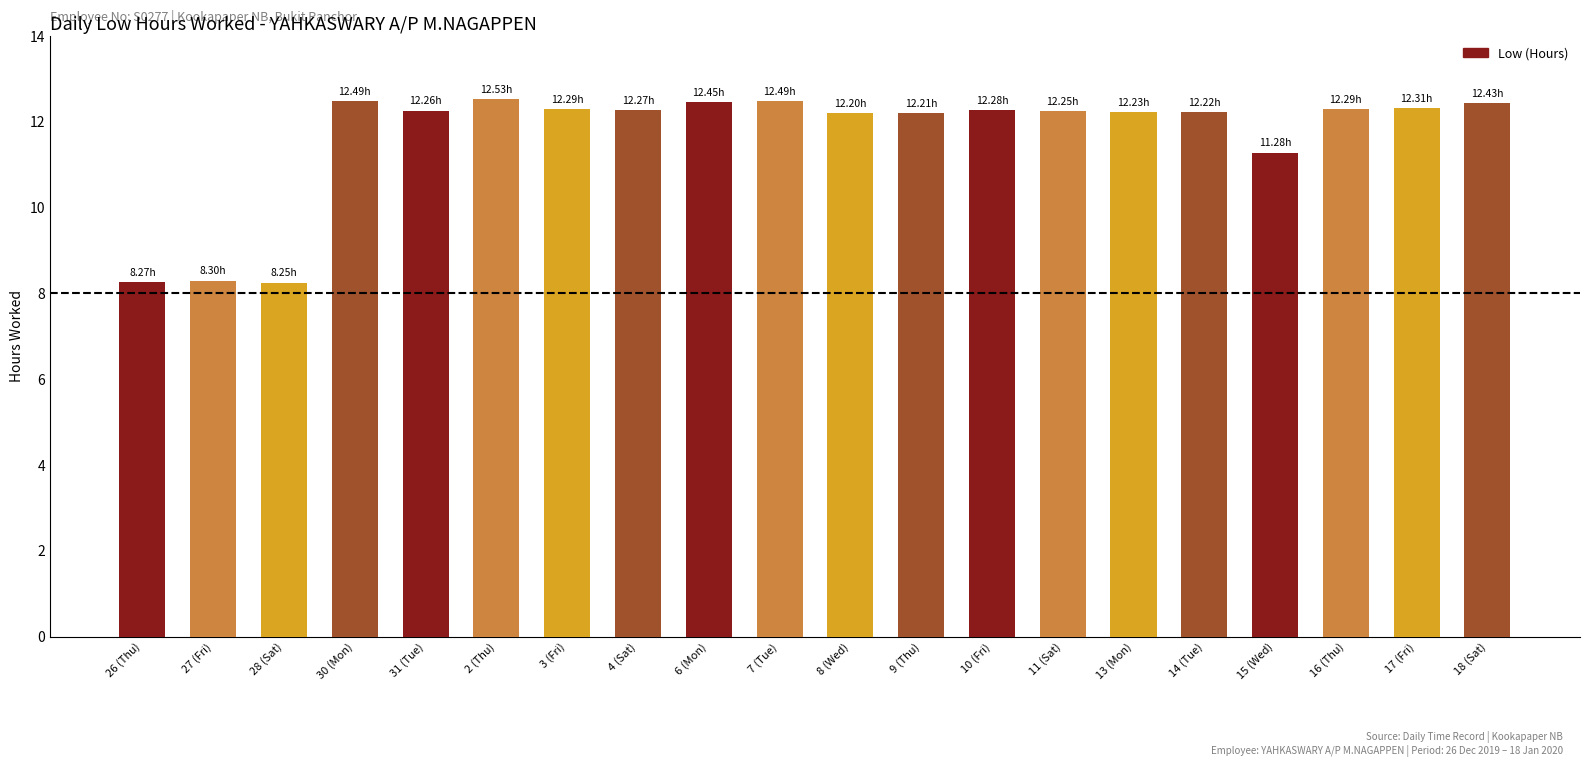

What is the difference between the values at 14 (Tue) and 16 (Thu)?

0.1